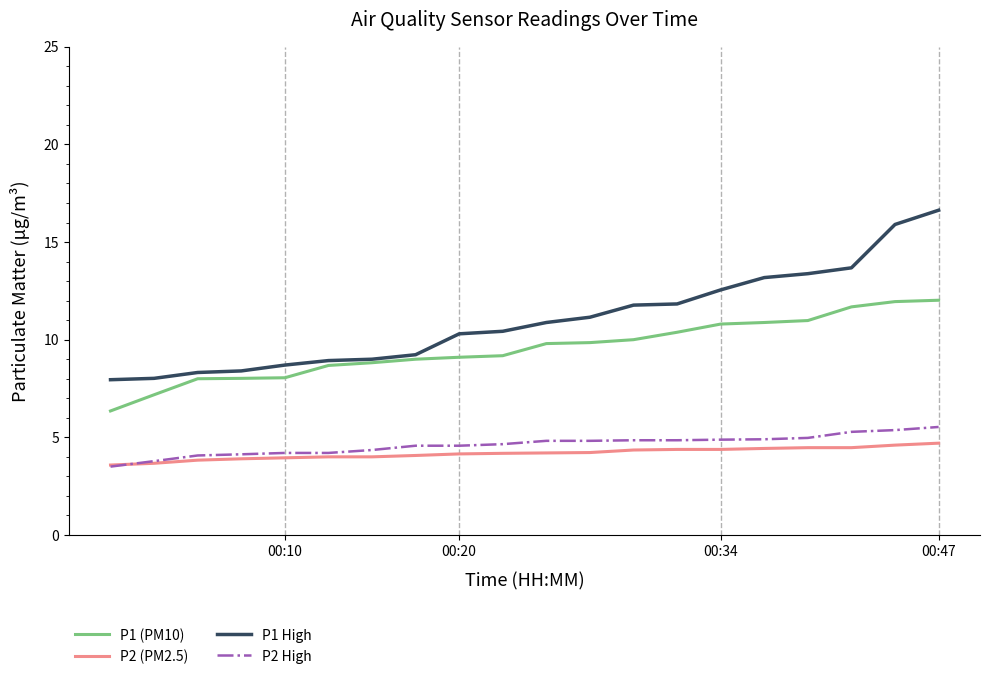

True or false: P2 (PM2.5) and P1 (PM10) cross at least once.

False